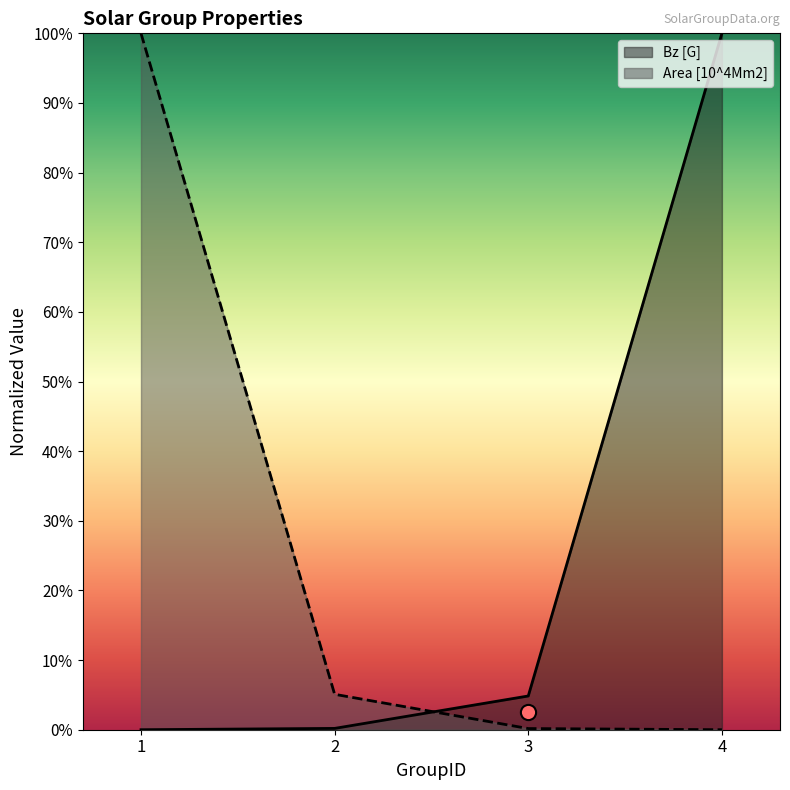

Which series has the largest total across all categories?

Area [10^4Mm2]